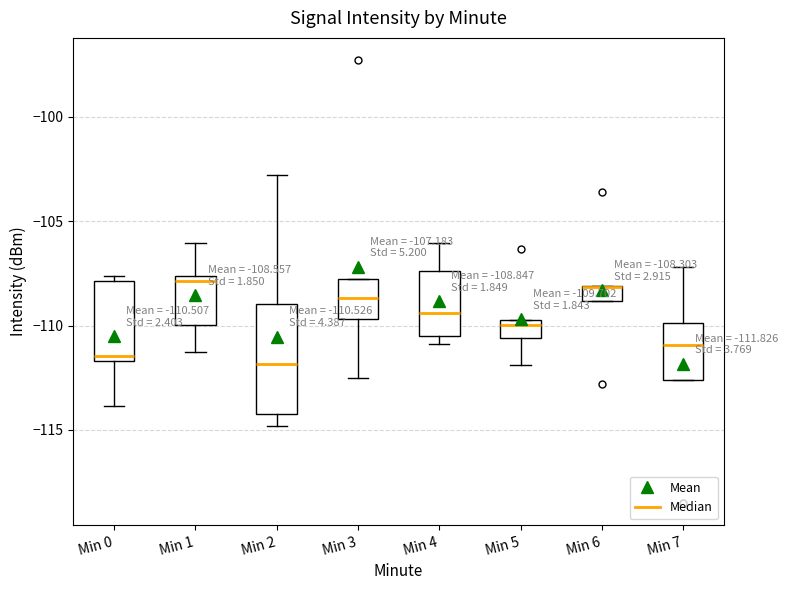

Comparing the boxes themselves (not the whiskers), which one is the tallest?

Min 2